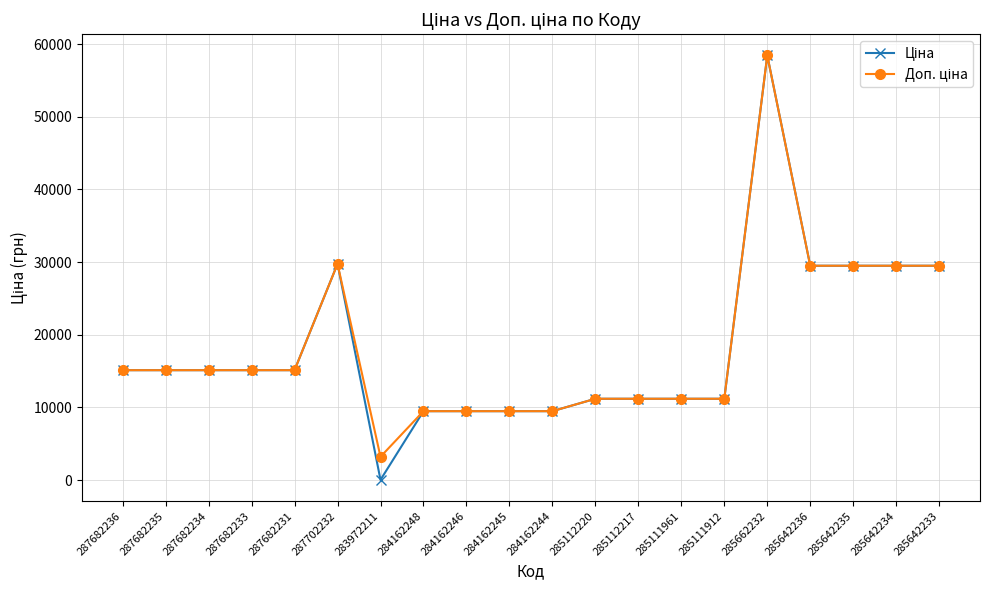

What is the maximum value shown in the chart?

58426.5